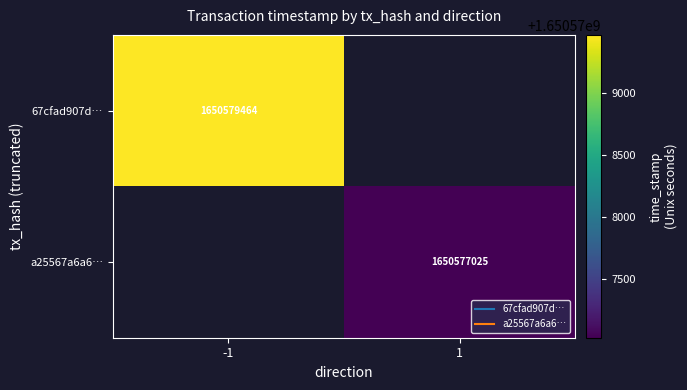

At how many categories does at least one series exceed 1650579048?

1